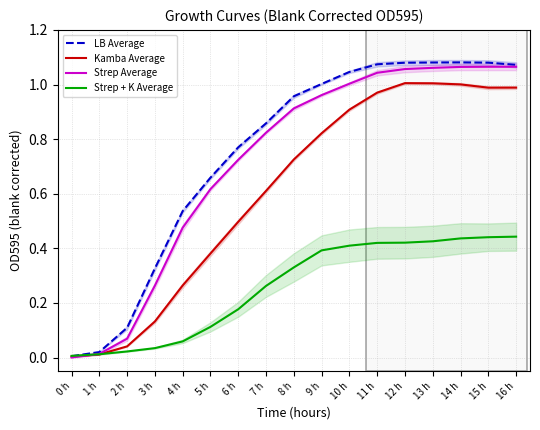

What is the label of the 10th point from the right?

7 h